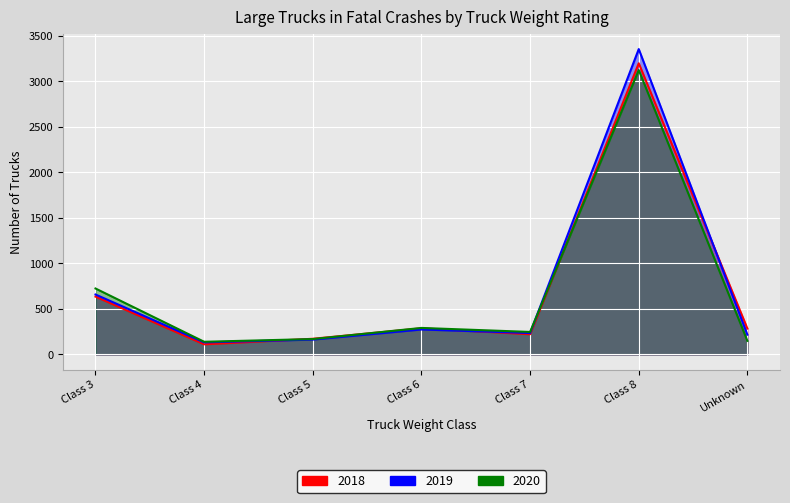

At which category is the sum across all series the highest?

Class 8